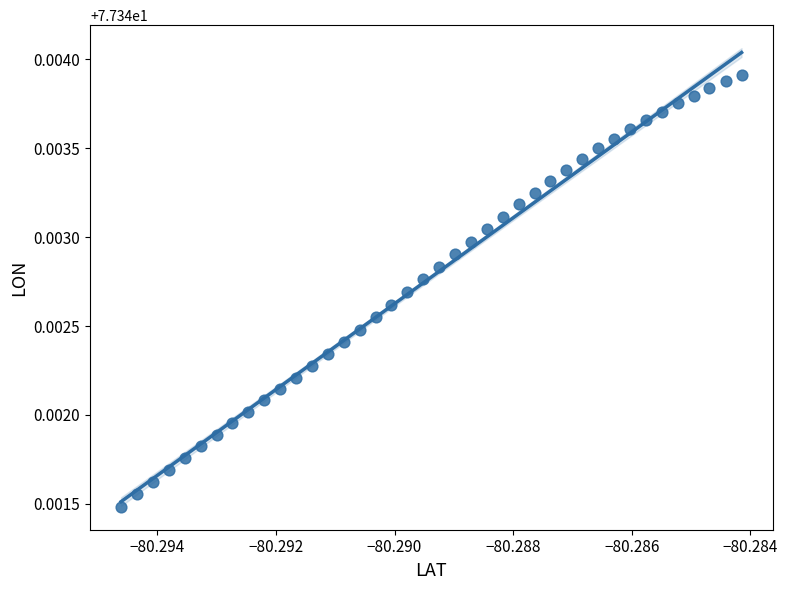

How many data points are displayed?

40